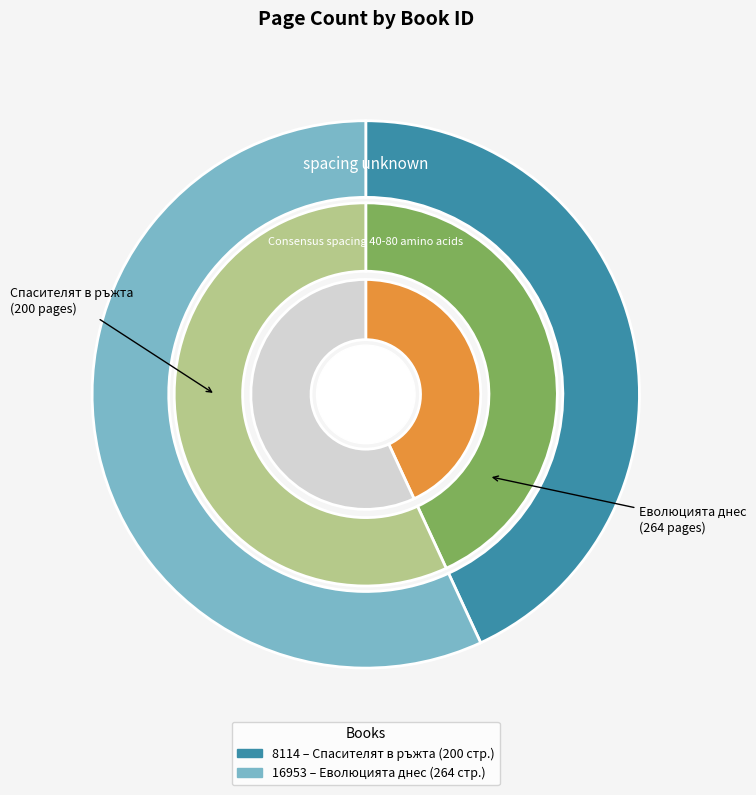

Rank the categories by value from lowest to highest.

8114, 16953